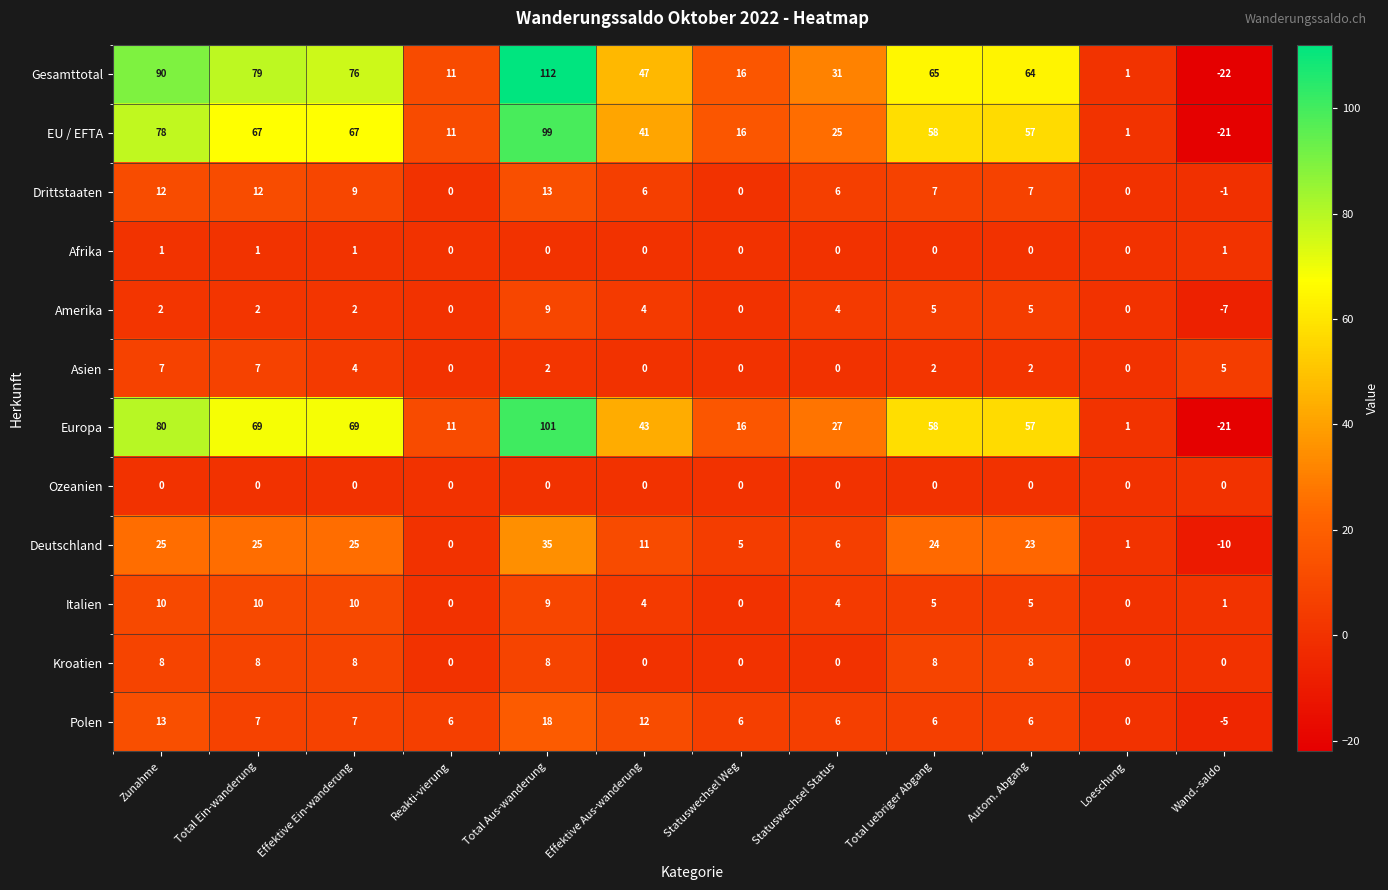

How many values in the Afrika series exceed 0?

4